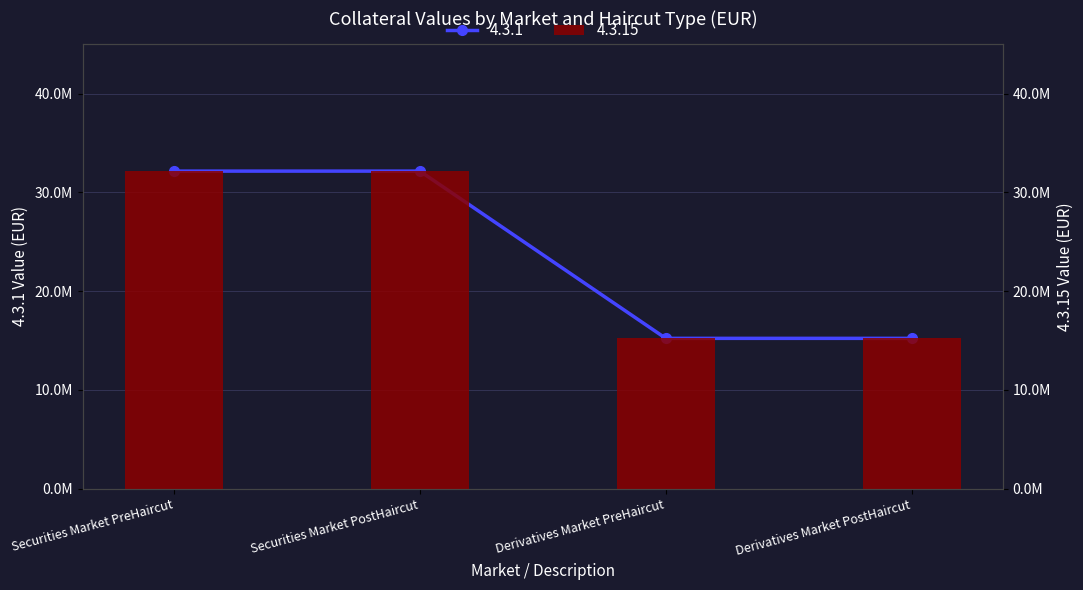

The value of 4.3.15 at Derivatives Market PreHaircut is 15216814. True or false?

True